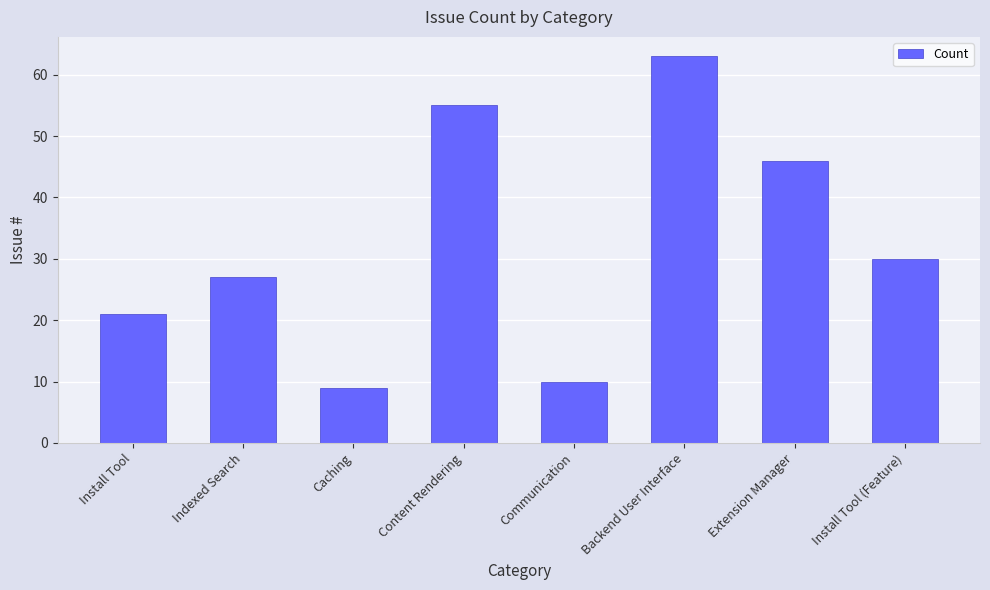

Rank the categories by value from lowest to highest.

Caching, Communication, Install Tool, Indexed Search, Install Tool (Feature), Extension Manager, Content Rendering, Backend User Interface